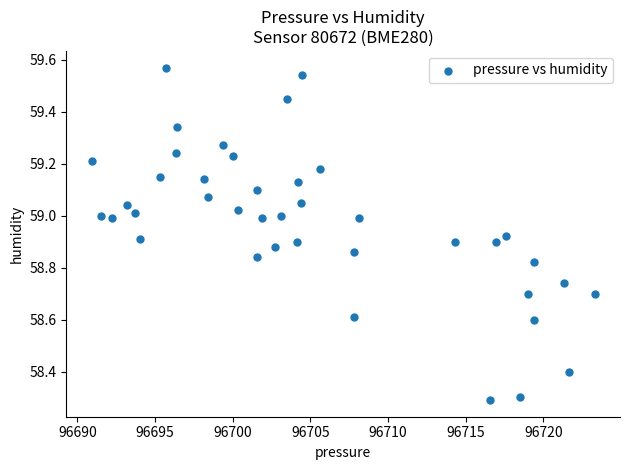

What is the range of Y values (max minus min)?

1.3